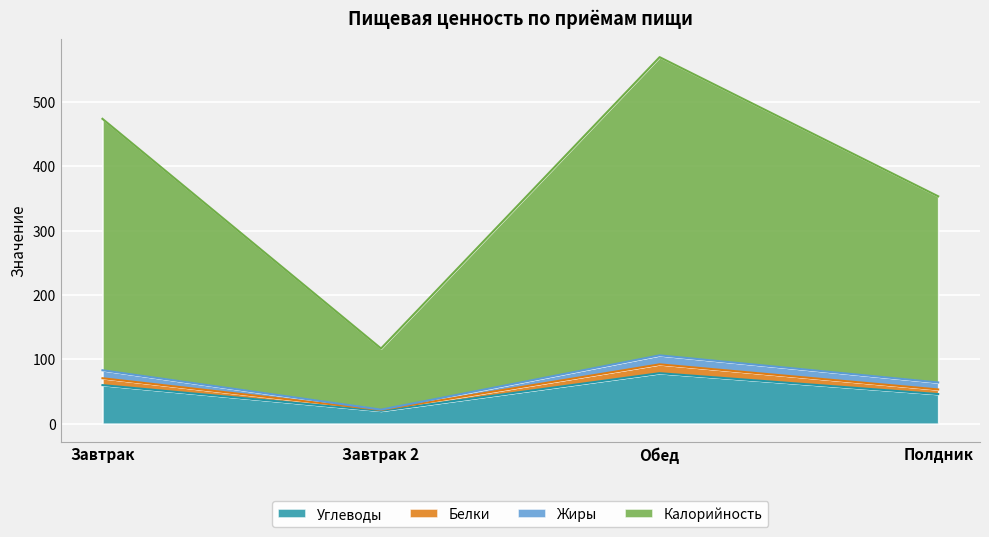

Where is the first local minimum for Белки?

Завтрак 2